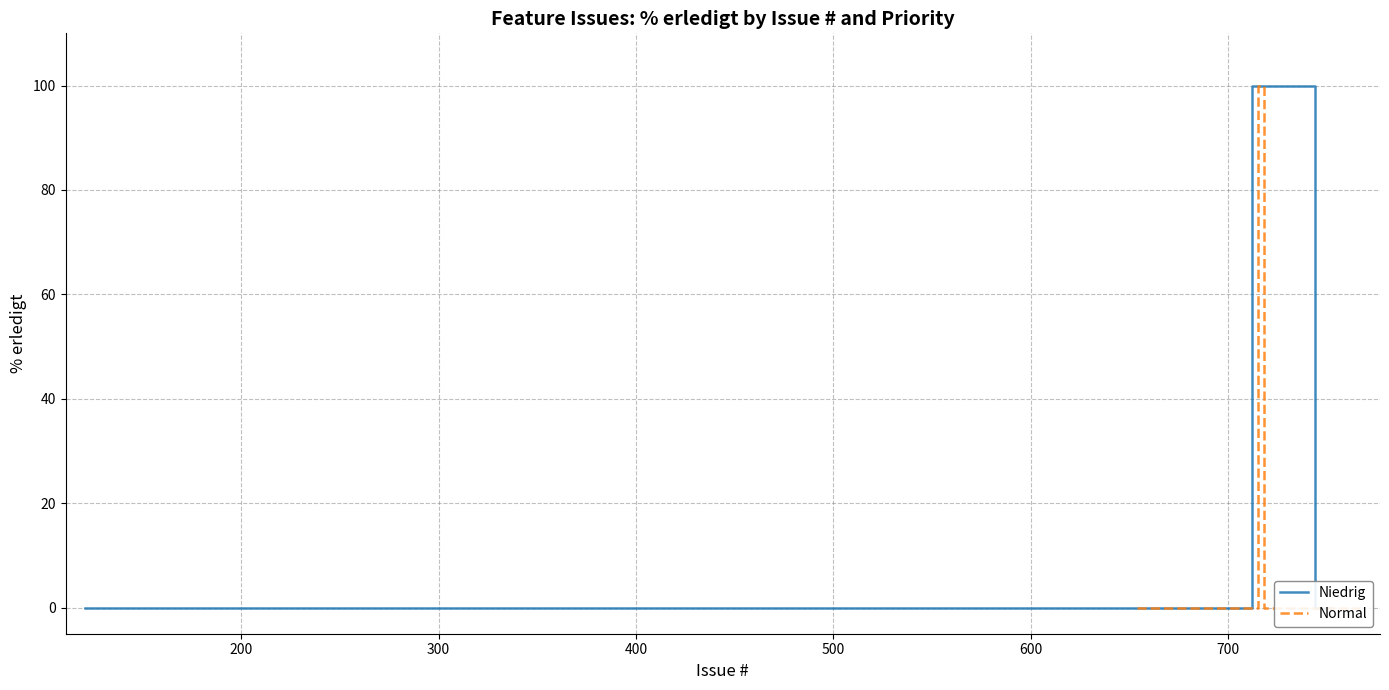

How many intersections are there between Normal and Niedrig?

1